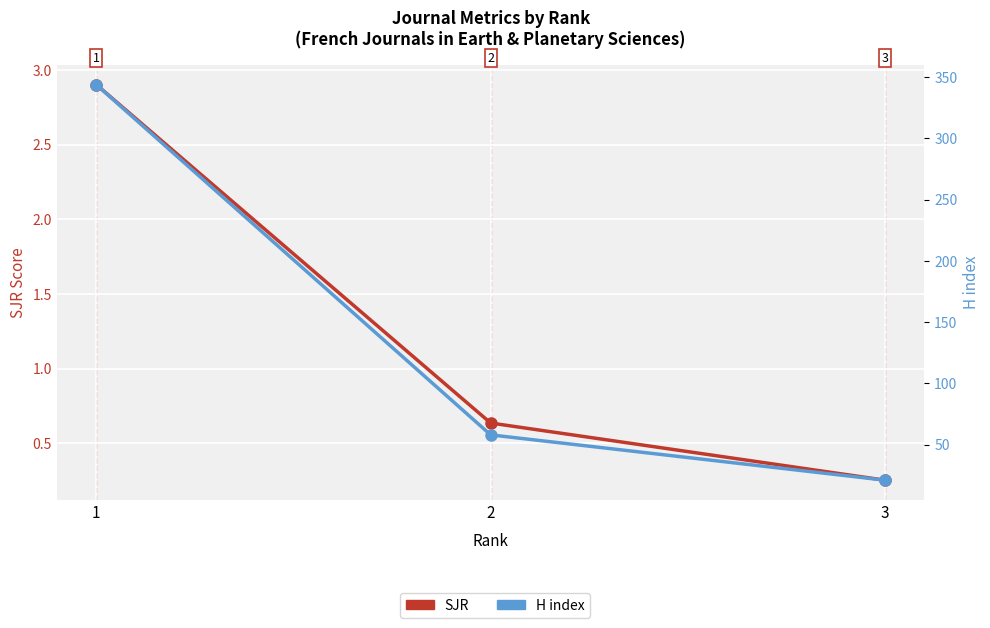

What are all the series names shown in the legend?

SJR, H index